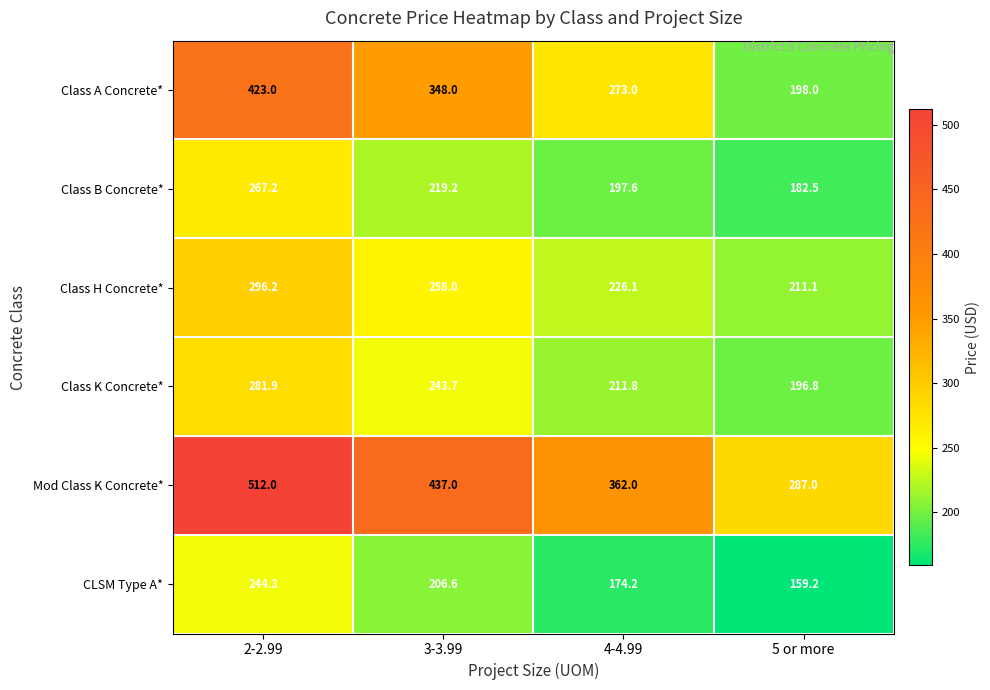

At how many categories does at least one series exceed 445?

1